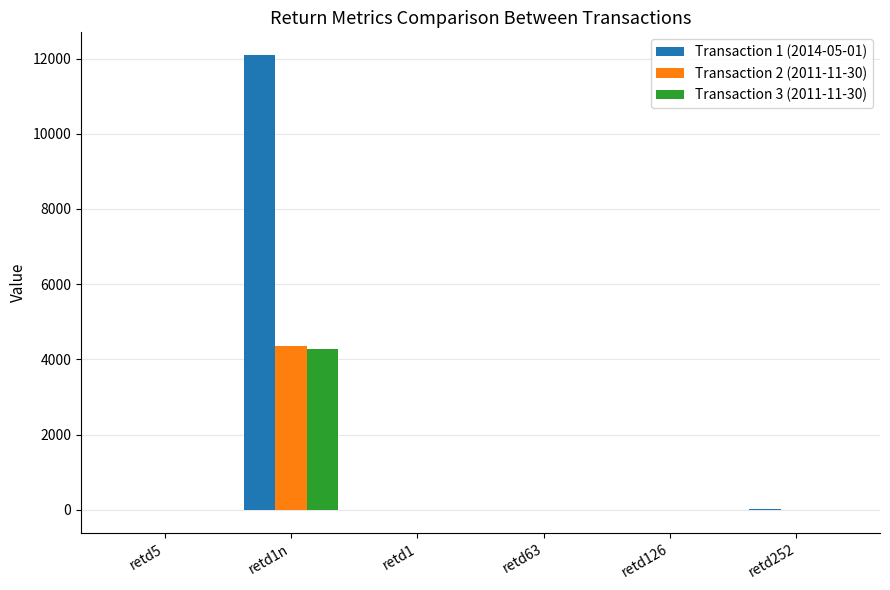

How many groups of bars are there?

6